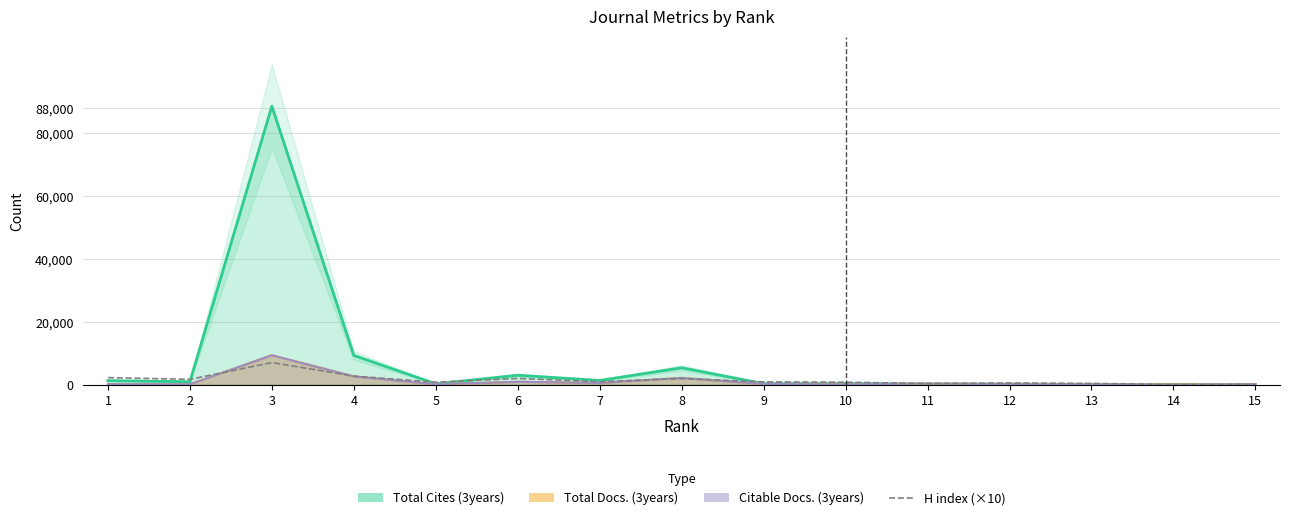

What is the sum of the values at 5 and 1?

3010